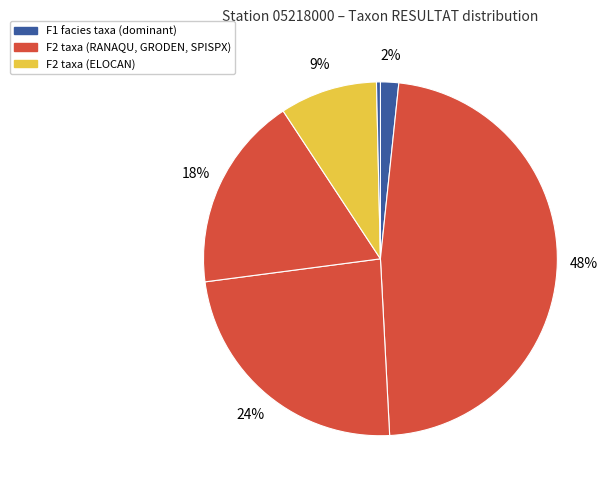

How many segments does this pie chart have?

6